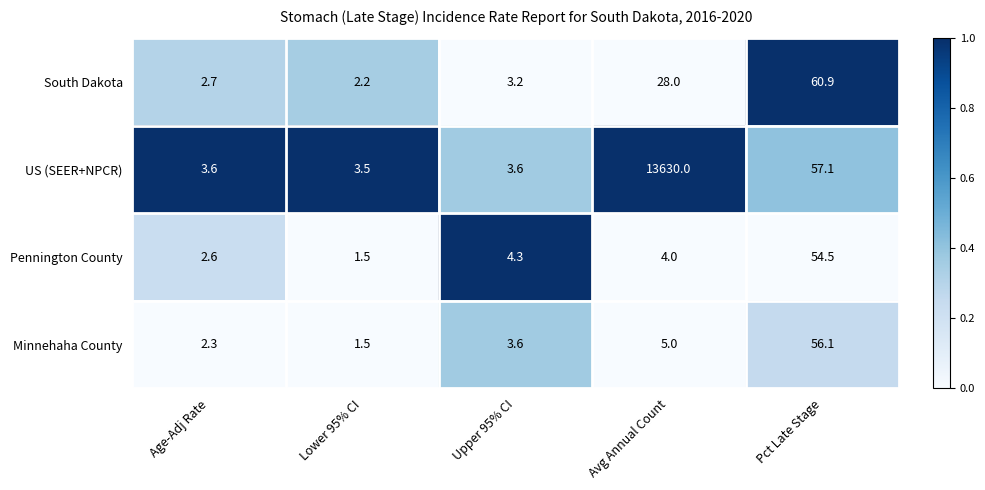

Reading right to left, what are all the values shown in this chart?

South Dakota: 60.9	28.0	3.2	2.2	2.7
US (SEER+NPCR): 57.1	13630.0	3.6	3.5	3.6
Pennington County: 54.5	4.0	4.3	1.5	2.6
Minnehaha County: 56.1	5.0	3.6	1.5	2.3